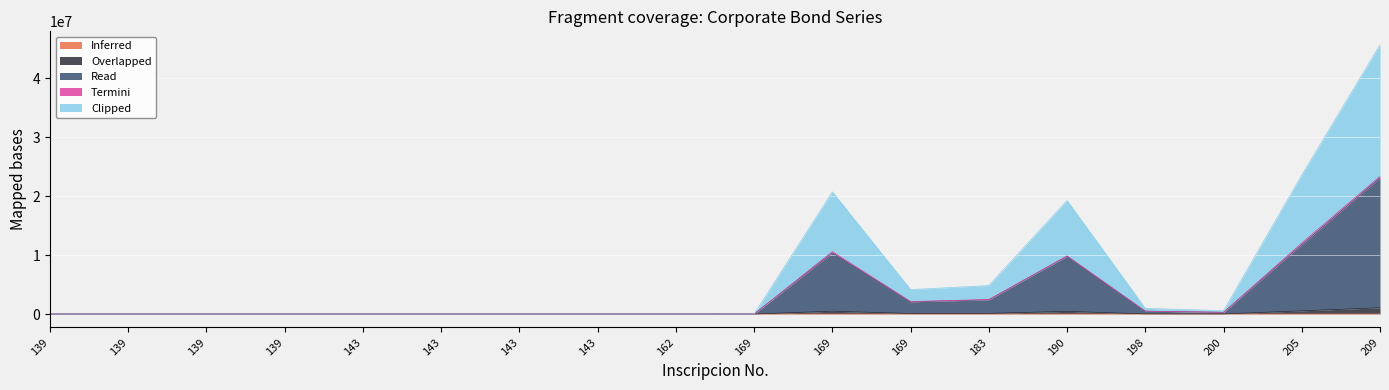

At how many categories does at least one series exceed 44155056?

1